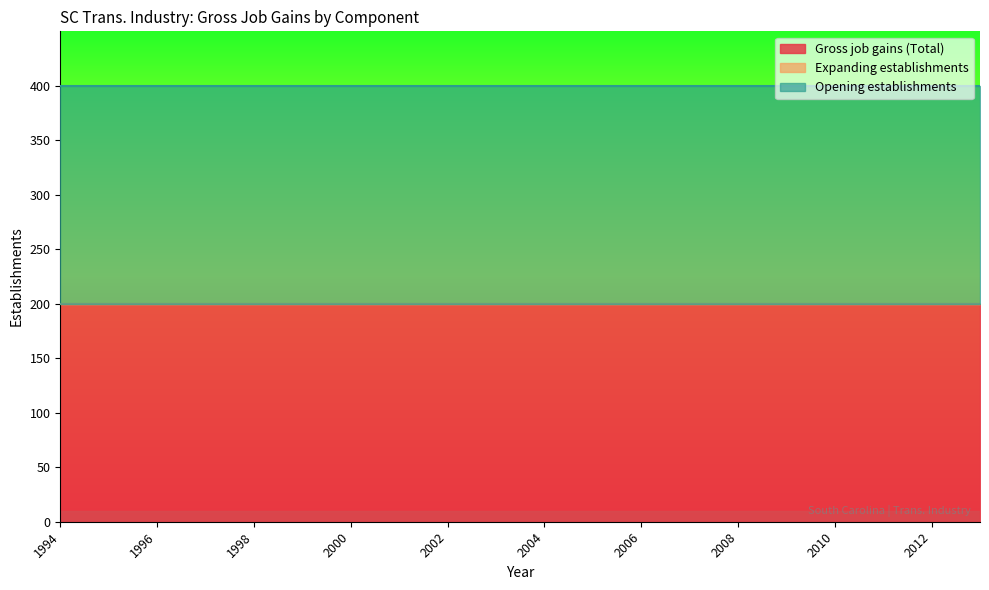

What is the spread (max minus min) of values at 2008?

200